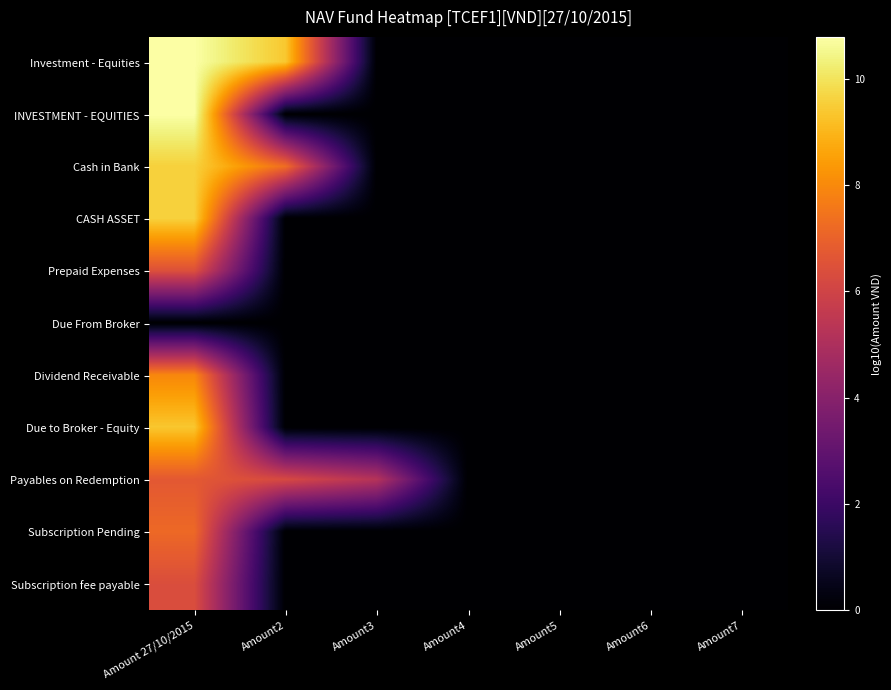

Which label corresponds to the largest value in the chart?

Amount 27/10/2015